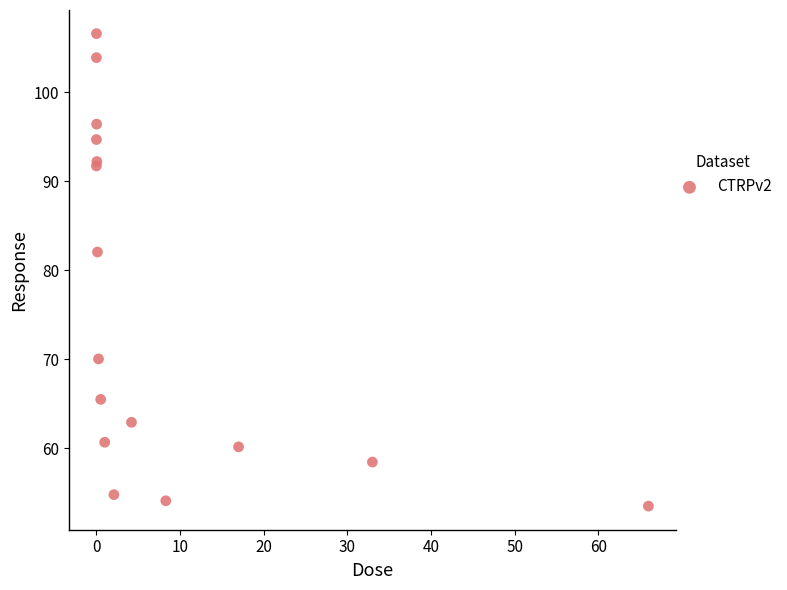

What Y value in the scatter plot is closest to 80?

82.0